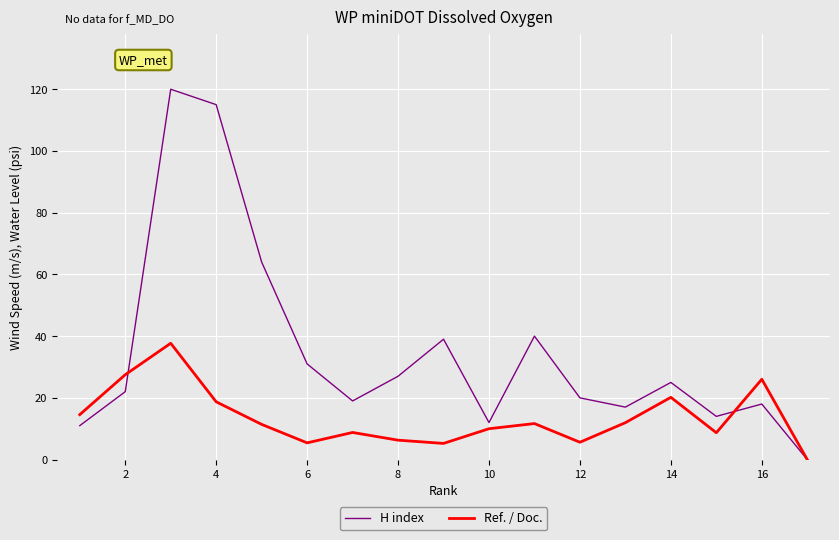

What is the sum of all Ref. / Doc. values?

229.8